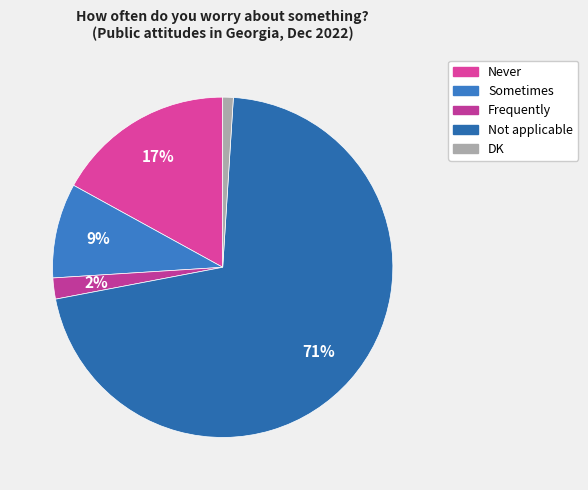

What is the majority slice?

Not applicable